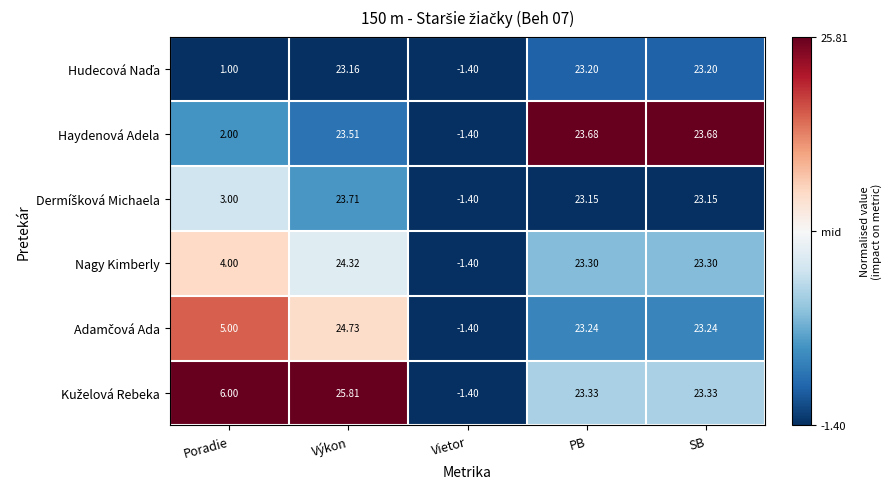

Which category has the highest value across all series?

Výkon